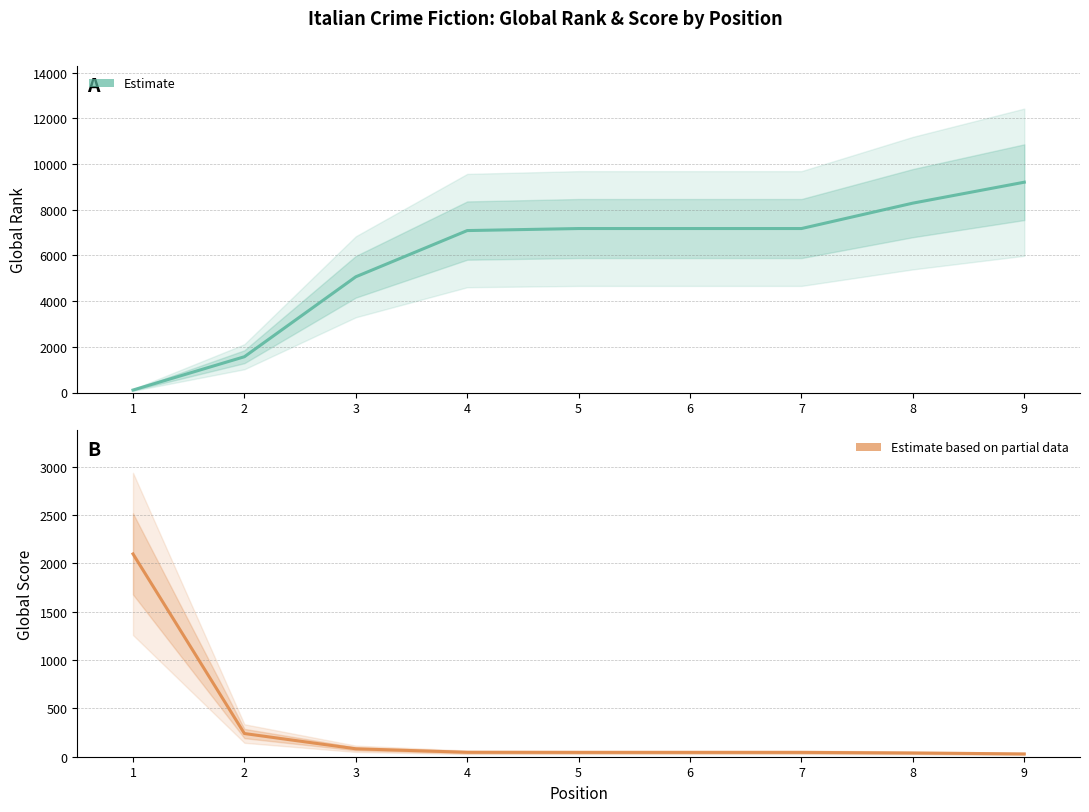

At which category is the sum across all series the highest?

9